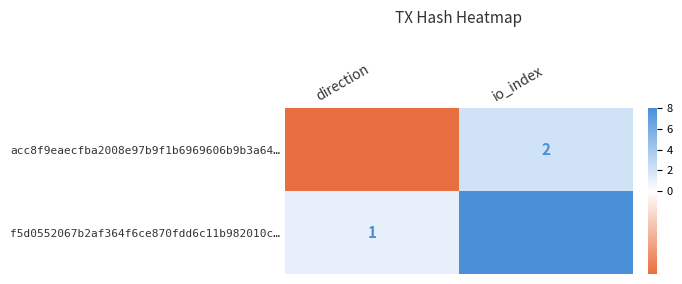

True or false: acc8f9eaecfba2008e97b9f1b6969606b9b3a64… has a value of -1 at direction.

True